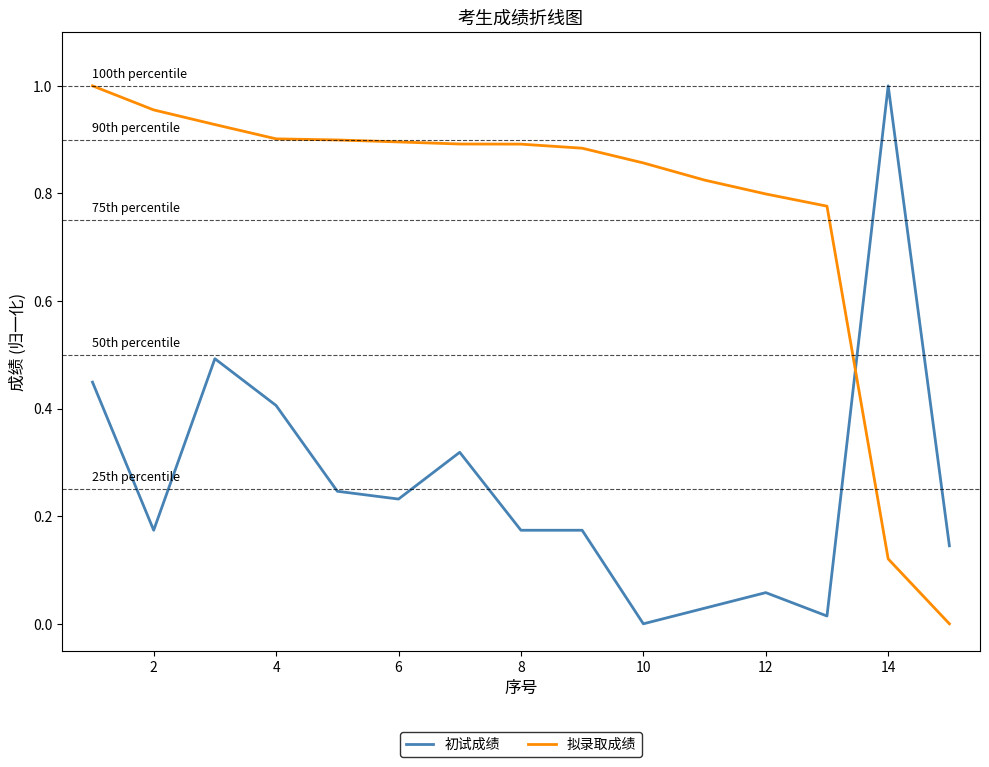

List the series in order of their overall mean, lowest first.

初试成绩, 拟录取成绩